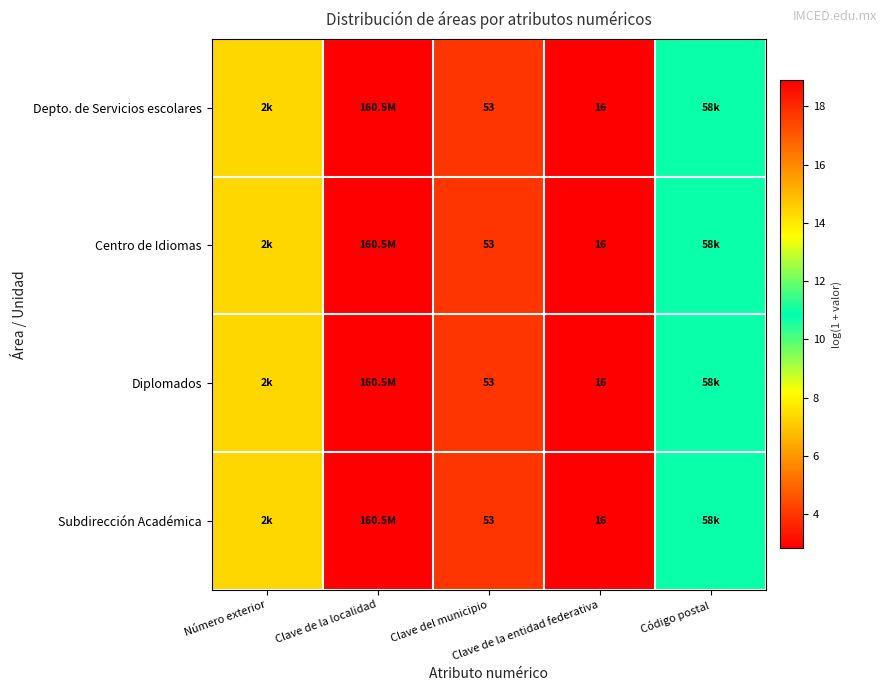

What is the difference between the second highest and minimum values in the Diplomados series?

8.1